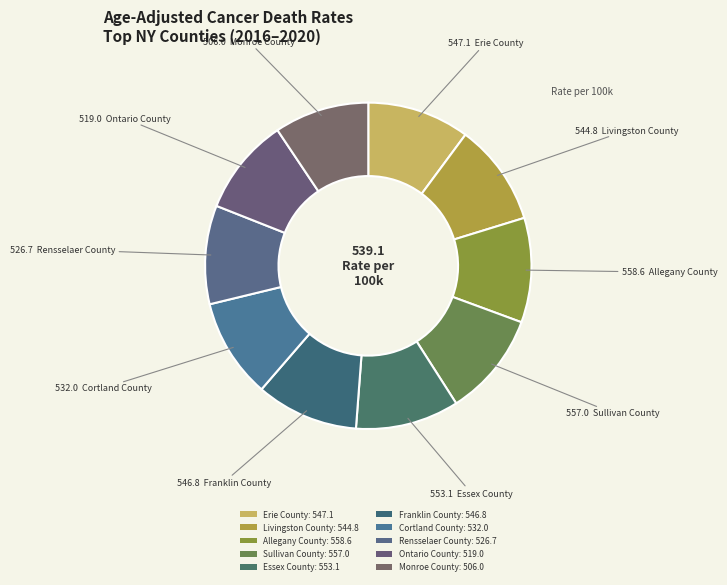

Rank the categories by value from highest to lowest.

Allegany County, Sullivan County, Essex County, Erie County, Franklin County, Livingston County, Cortland County, Rensselaer County, Ontario County, Monroe County